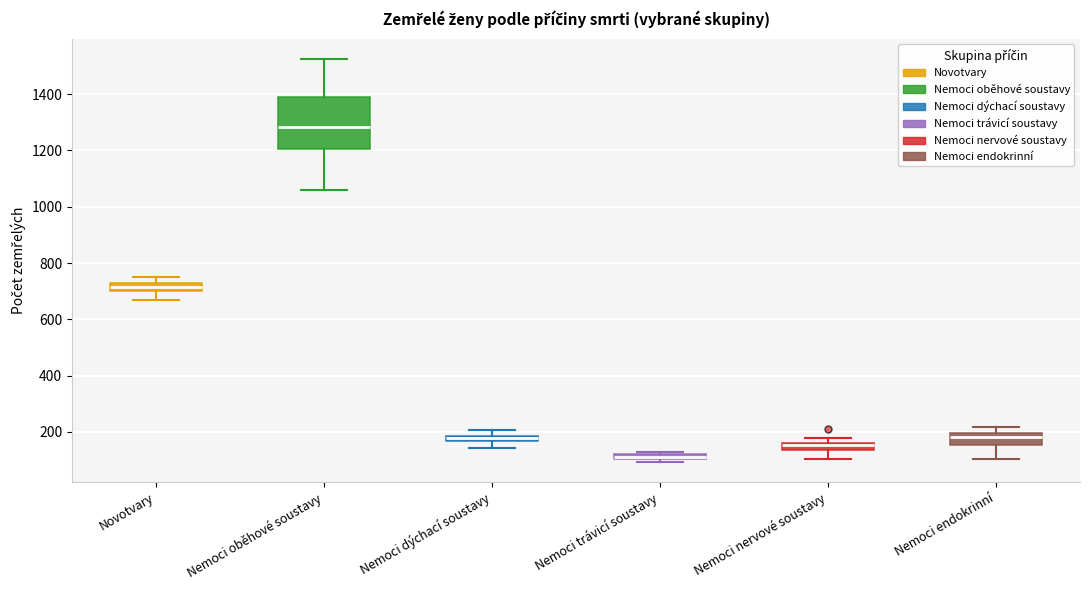

Which box is the tallest, from its lower edge to its upper edge?

Nemoci oběhové soustavy